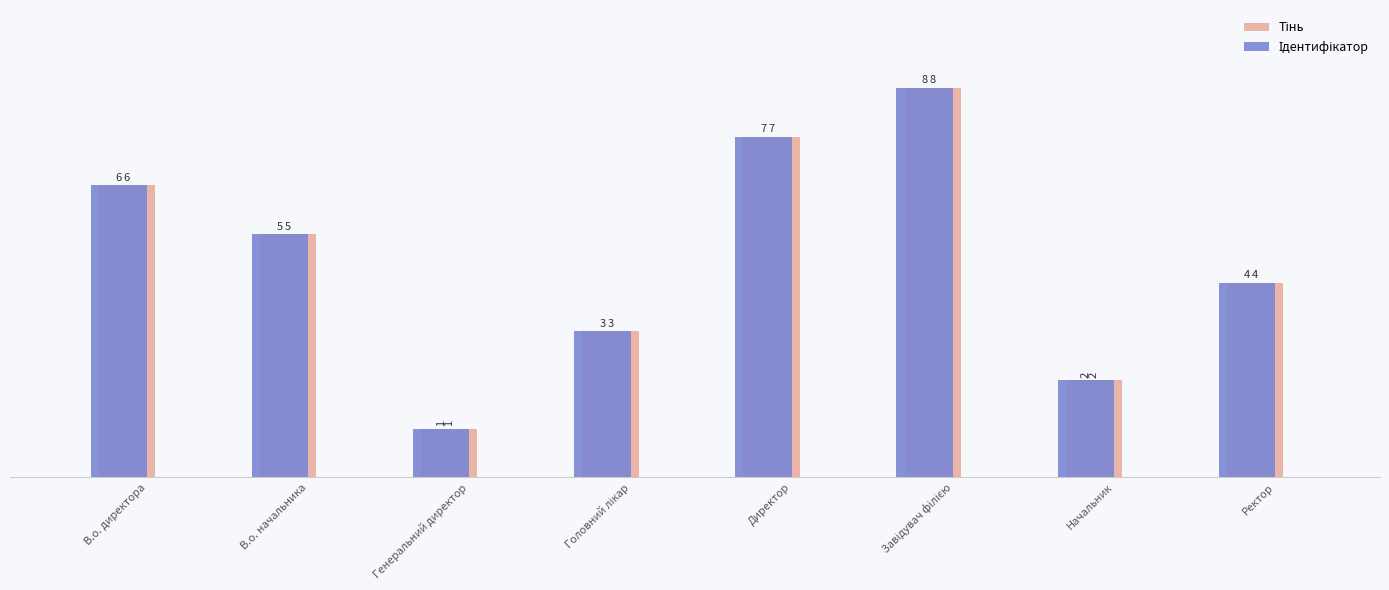

What is the total value across all series at Начальник?

4